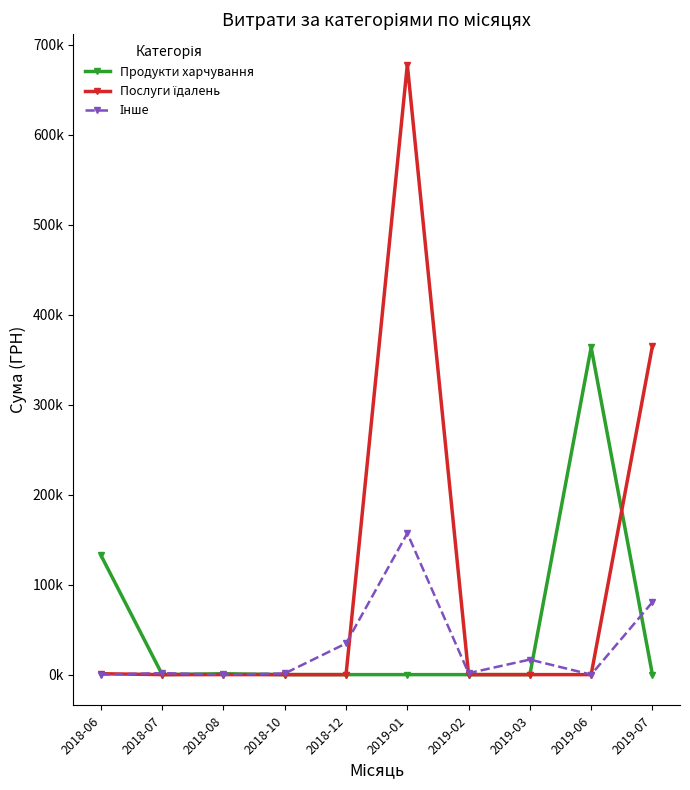

What is the average value of the Послуги їдалень series?

104419.2